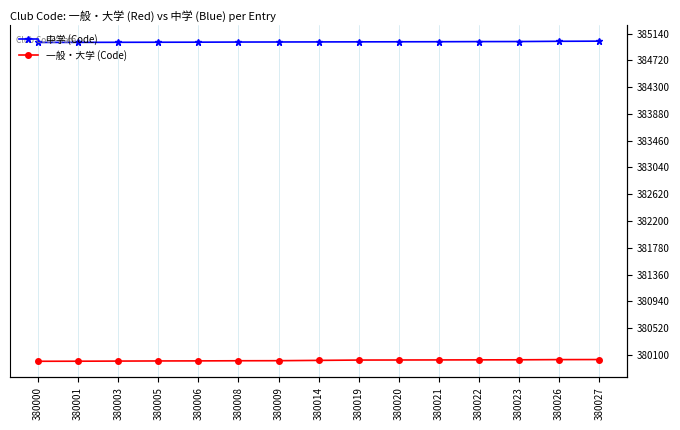

True or false: 中学 (Code) and 一般・大学 (Code) cross at least once.

False